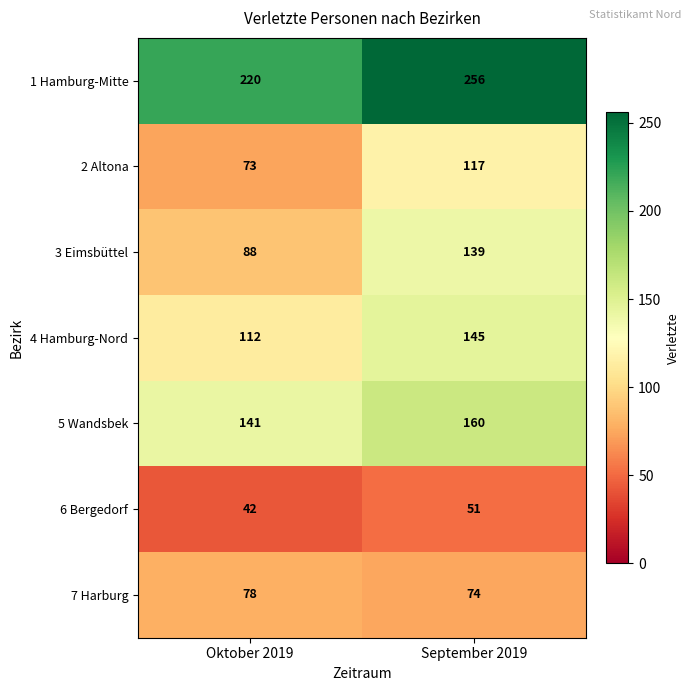

Which series has the largest total across all categories?

1 Hamburg-Mitte